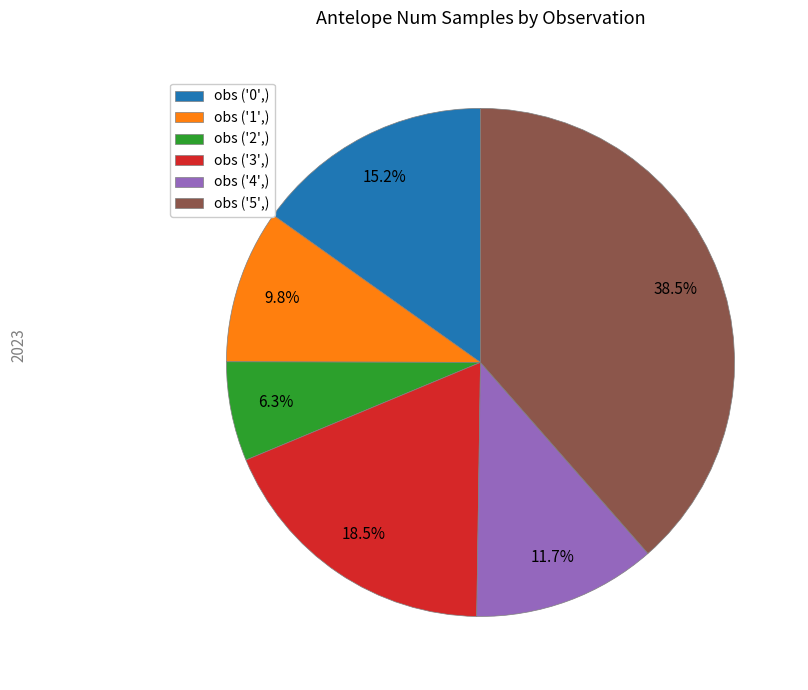

How many segments does this pie chart have?

6